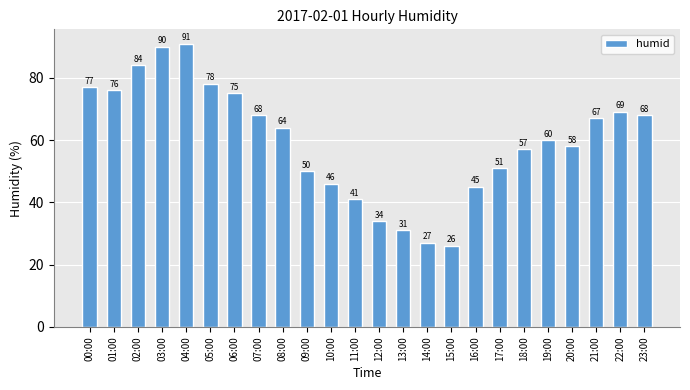

The value at 11:00 is 41. True or false?

True